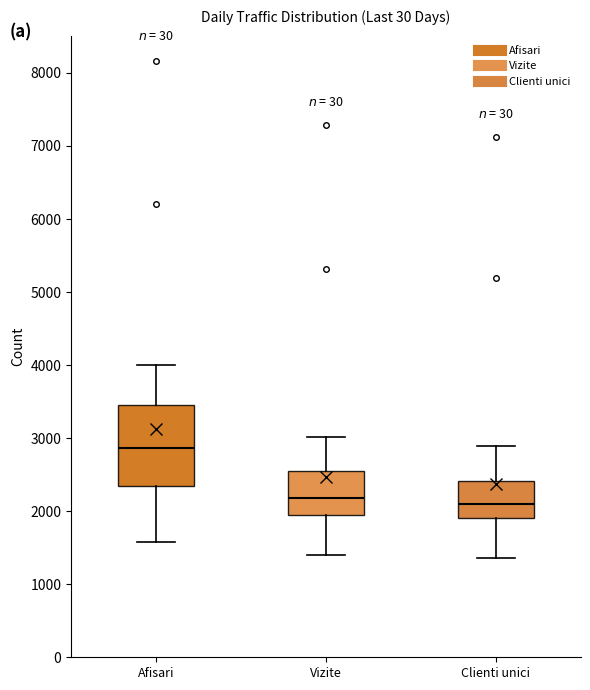

Reading left to right, transcribe this box plot: for each box, give where its median line is, the range the box spans, and where its two whiskers end, as read against the y-axis. The values are not printed on the chart, so give them approximately, as read against the axis.

Afisari: median 2900, box 2400 to 3400, whiskers 1600 to 4000
Vizite: median 2200, box 1900 to 2500, whiskers 1400 to 3000
Clienti unici: median 2100, box 1900 to 2400, whiskers 1400 to 2900